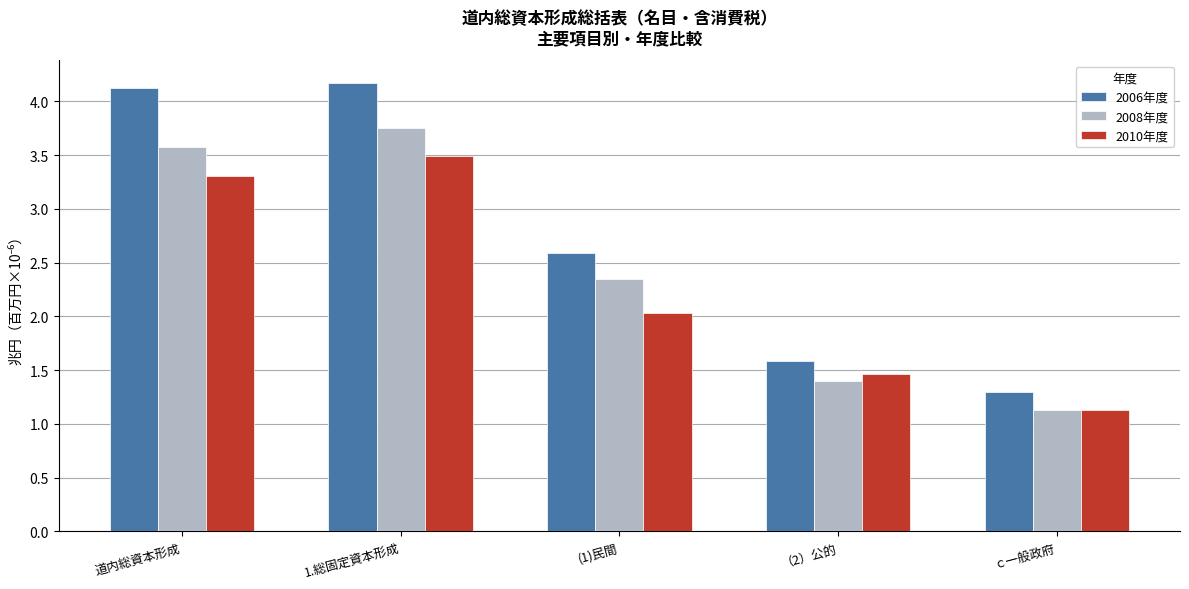

Which category has the lowest value in the 2006年度 series?

ｃ一般政府